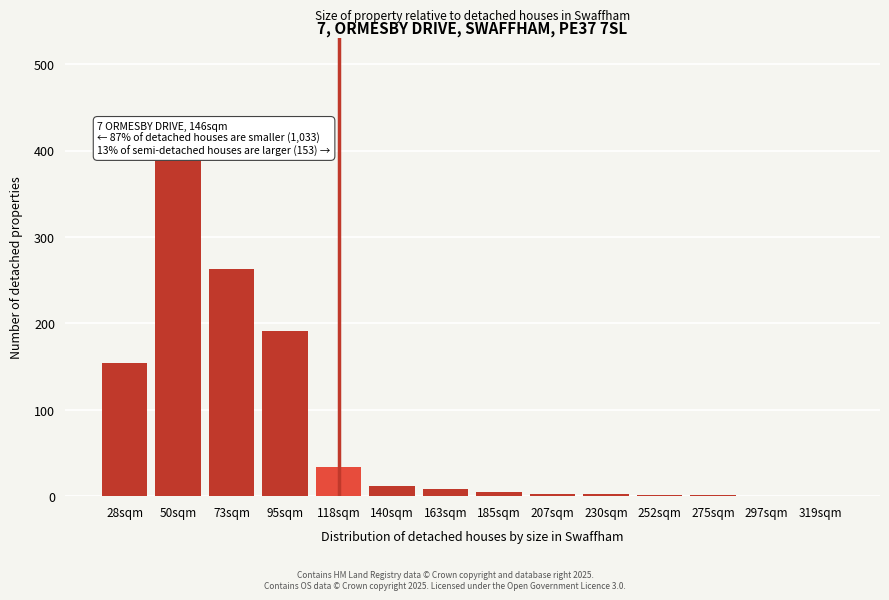

What is the sum of all values?

1065